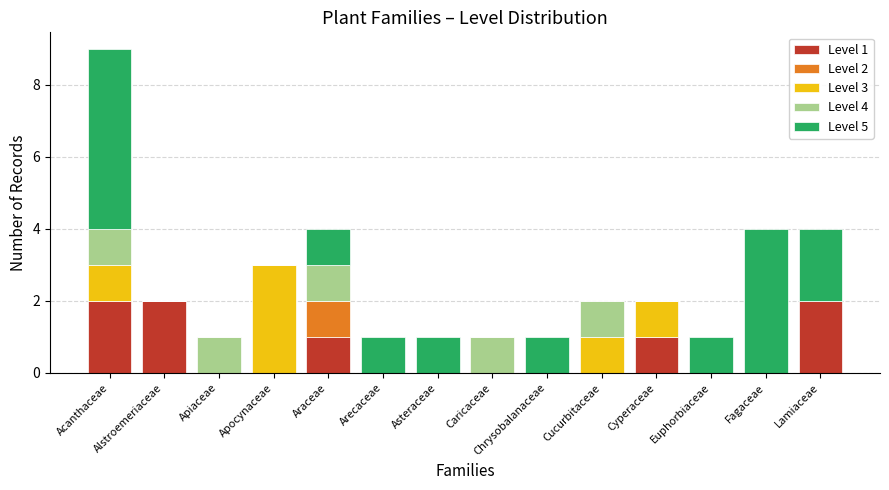

At which category is the sum across all series the highest?

Acanthaceae